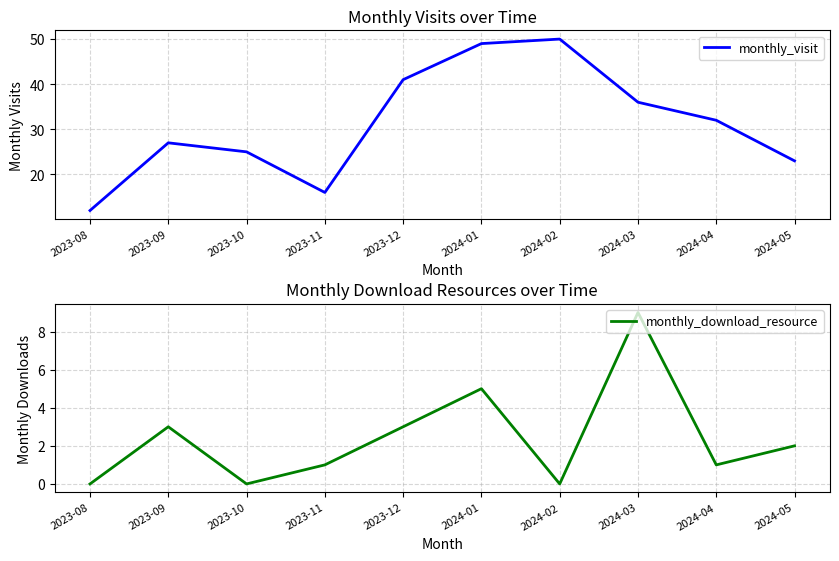

What is the approximate value of monthly_download_resource at 2023-09?

3